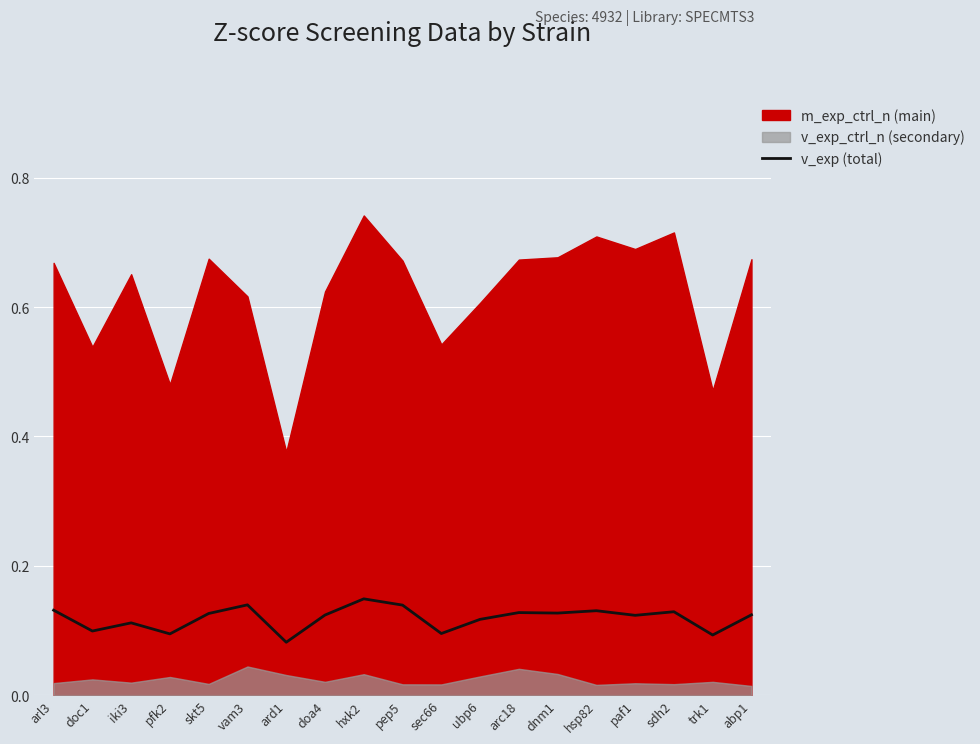

At which category does the data reach its first local peak?

iki3